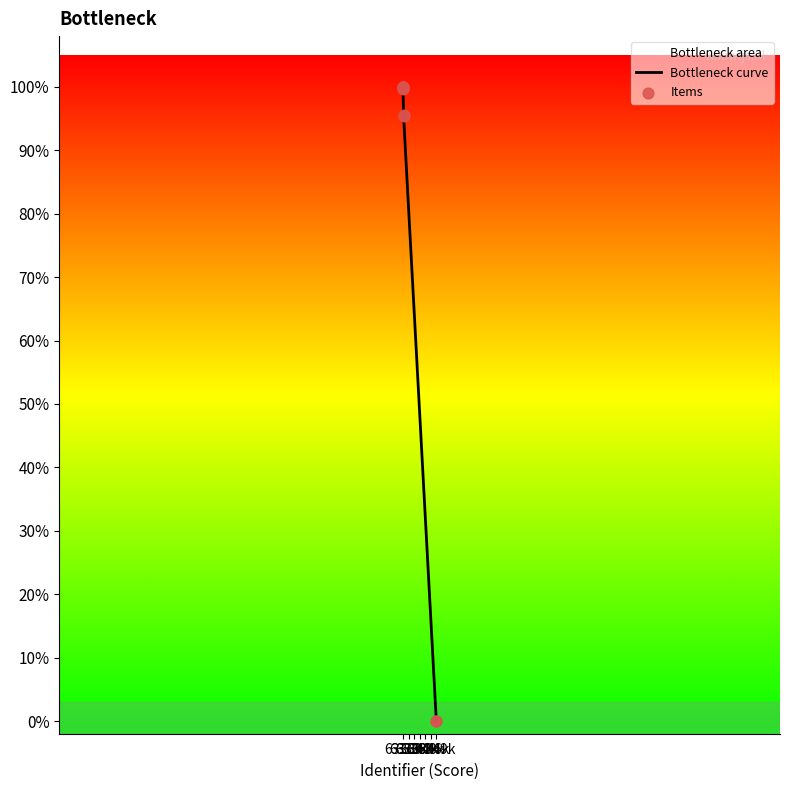

Which series reaches the minimum Y coordinate?

Bottleneck curve